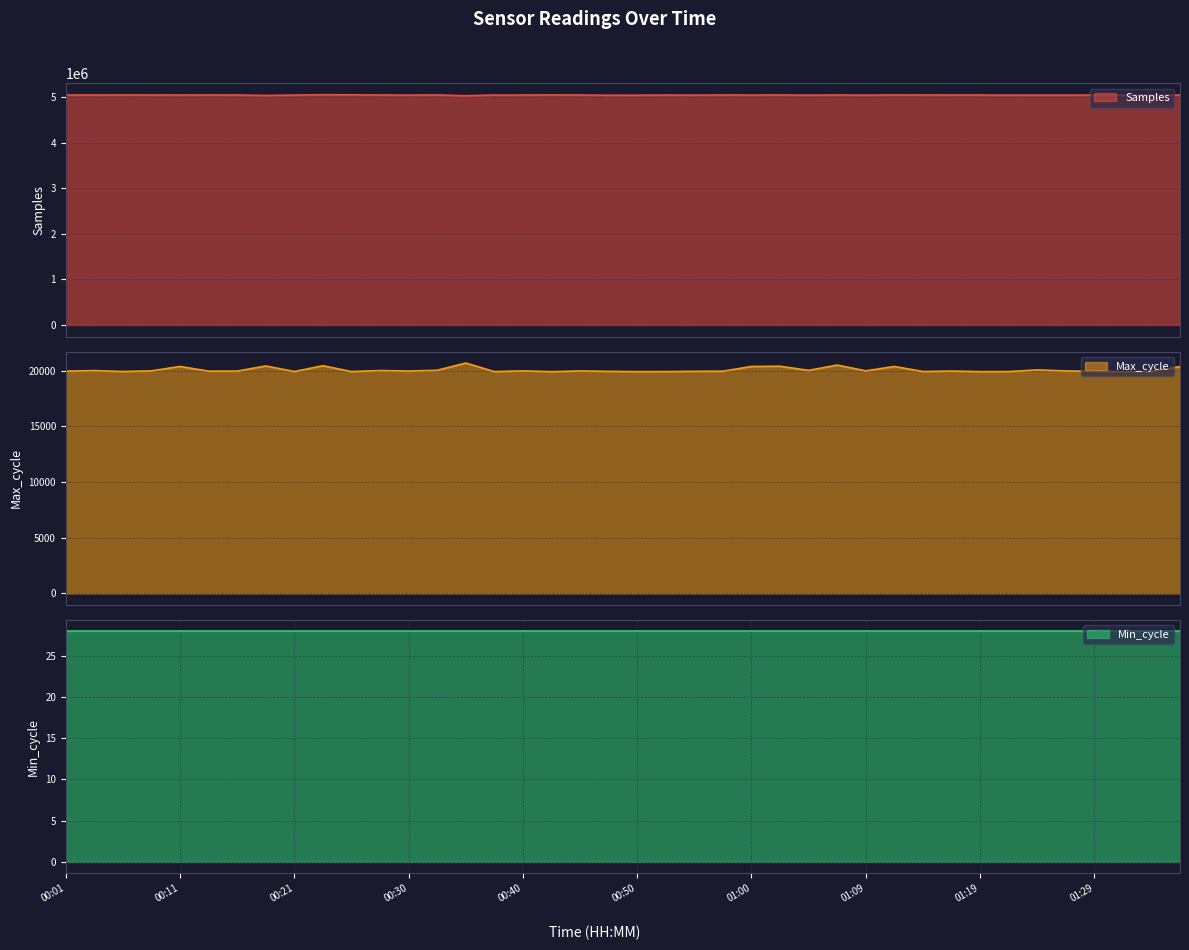

What is the total value across all series at 00:40?

5072029